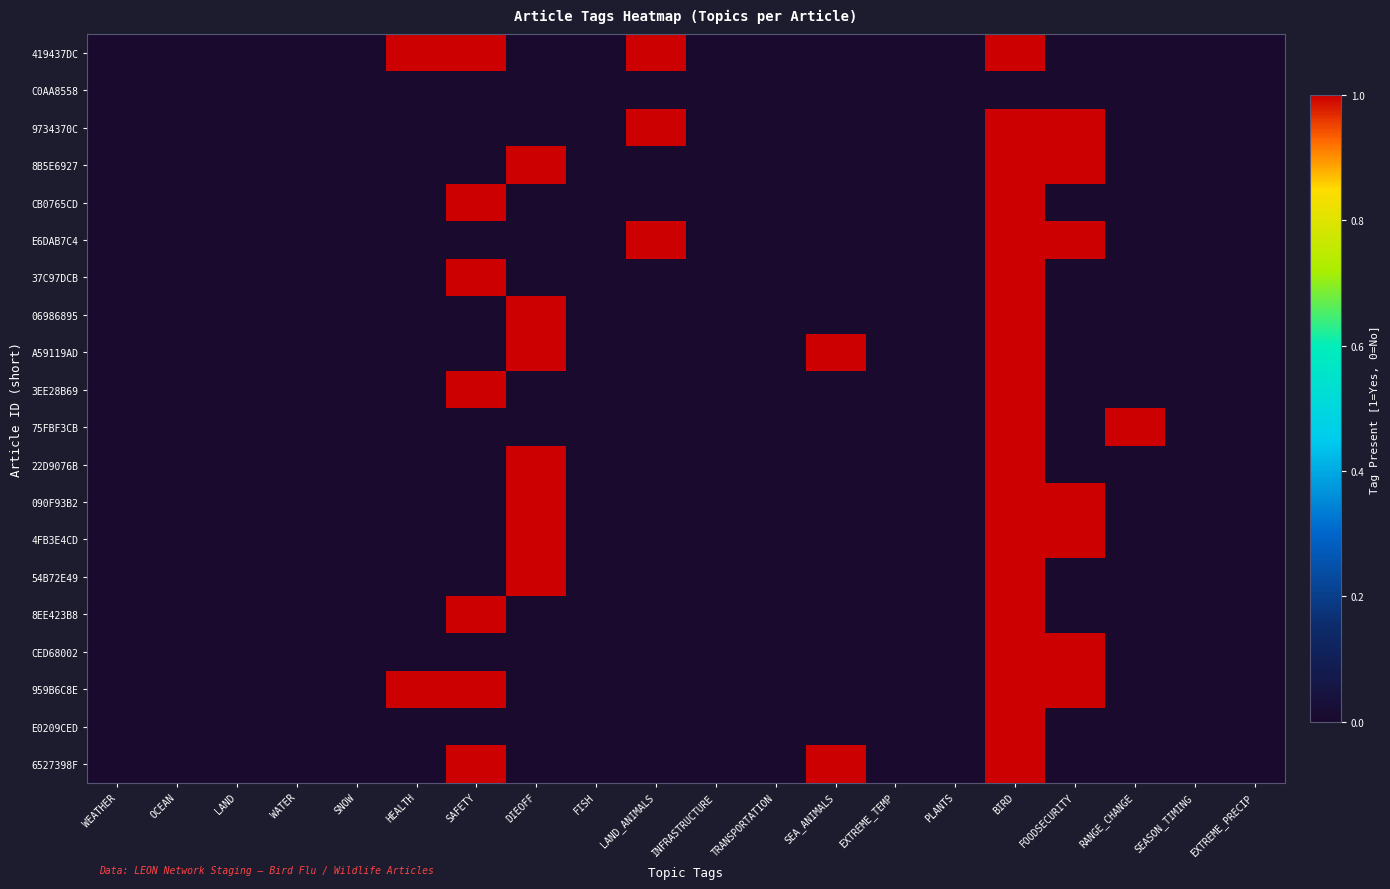

Reading left to right, extract all data points from this chart.

419437DC: WEATHER=0	OCEAN=0	LAND=0	WATER=0	SNOW=0	HEALTH=1	SAFETY=1	DIEOFF=0	FISH=0	LAND_ANIMALS=1	INFRASTRUCTURE=0	TRANSPORTATION=0	SEA_ANIMALS=0	EXTREME_TEMP=0	PLANTS=0	BIRD=1	FOODSECURITY=0	RANGE_CHANGE=0	SEASON_TIMING=0	EXTREME_PRECIP=0
C0AA8558: WEATHER=0	OCEAN=0	LAND=0	WATER=0	SNOW=0	HEALTH=0	SAFETY=0	DIEOFF=0	FISH=0	LAND_ANIMALS=0	INFRASTRUCTURE=0	TRANSPORTATION=0	SEA_ANIMALS=0	EXTREME_TEMP=0	PLANTS=0	BIRD=0	FOODSECURITY=0	RANGE_CHANGE=0	SEASON_TIMING=0	EXTREME_PRECIP=0
9734370C: WEATHER=0	OCEAN=0	LAND=0	WATER=0	SNOW=0	HEALTH=0	SAFETY=0	DIEOFF=0	FISH=0	LAND_ANIMALS=1	INFRASTRUCTURE=0	TRANSPORTATION=0	SEA_ANIMALS=0	EXTREME_TEMP=0	PLANTS=0	BIRD=1	FOODSECURITY=1	RANGE_CHANGE=0	SEASON_TIMING=0	EXTREME_PRECIP=0
8B5E6927: WEATHER=0	OCEAN=0	LAND=0	WATER=0	SNOW=0	HEALTH=0	SAFETY=0	DIEOFF=1	FISH=0	LAND_ANIMALS=0	INFRASTRUCTURE=0	TRANSPORTATION=0	SEA_ANIMALS=0	EXTREME_TEMP=0	PLANTS=0	BIRD=1	FOODSECURITY=1	RANGE_CHANGE=0	SEASON_TIMING=0	EXTREME_PRECIP=0
CB0765CD: WEATHER=0	OCEAN=0	LAND=0	WATER=0	SNOW=0	HEALTH=0	SAFETY=1	DIEOFF=0	FISH=0	LAND_ANIMALS=0	INFRASTRUCTURE=0	TRANSPORTATION=0	SEA_ANIMALS=0	EXTREME_TEMP=0	PLANTS=0	BIRD=1	FOODSECURITY=0	RANGE_CHANGE=0	SEASON_TIMING=0	EXTREME_PRECIP=0
E6DAB7C4: WEATHER=0	OCEAN=0	LAND=0	WATER=0	SNOW=0	HEALTH=0	SAFETY=0	DIEOFF=0	FISH=0	LAND_ANIMALS=1	INFRASTRUCTURE=0	TRANSPORTATION=0	SEA_ANIMALS=0	EXTREME_TEMP=0	PLANTS=0	BIRD=1	FOODSECURITY=1	RANGE_CHANGE=0	SEASON_TIMING=0	EXTREME_PRECIP=0
37C97DCB: WEATHER=0	OCEAN=0	LAND=0	WATER=0	SNOW=0	HEALTH=0	SAFETY=1	DIEOFF=0	FISH=0	LAND_ANIMALS=0	INFRASTRUCTURE=0	TRANSPORTATION=0	SEA_ANIMALS=0	EXTREME_TEMP=0	PLANTS=0	BIRD=1	FOODSECURITY=0	RANGE_CHANGE=0	SEASON_TIMING=0	EXTREME_PRECIP=0
06986895: WEATHER=0	OCEAN=0	LAND=0	WATER=0	SNOW=0	HEALTH=0	SAFETY=0	DIEOFF=1	FISH=0	LAND_ANIMALS=0	INFRASTRUCTURE=0	TRANSPORTATION=0	SEA_ANIMALS=0	EXTREME_TEMP=0	PLANTS=0	BIRD=1	FOODSECURITY=0	RANGE_CHANGE=0	SEASON_TIMING=0	EXTREME_PRECIP=0
A59119AD: WEATHER=0	OCEAN=0	LAND=0	WATER=0	SNOW=0	HEALTH=0	SAFETY=0	DIEOFF=1	FISH=0	LAND_ANIMALS=0	INFRASTRUCTURE=0	TRANSPORTATION=0	SEA_ANIMALS=1	EXTREME_TEMP=0	PLANTS=0	BIRD=1	FOODSECURITY=0	RANGE_CHANGE=0	SEASON_TIMING=0	EXTREME_PRECIP=0
3EE28B69: WEATHER=0	OCEAN=0	LAND=0	WATER=0	SNOW=0	HEALTH=0	SAFETY=1	DIEOFF=0	FISH=0	LAND_ANIMALS=0	INFRASTRUCTURE=0	TRANSPORTATION=0	SEA_ANIMALS=0	EXTREME_TEMP=0	PLANTS=0	BIRD=1	FOODSECURITY=0	RANGE_CHANGE=0	SEASON_TIMING=0	EXTREME_PRECIP=0
75FBF3CB: WEATHER=0	OCEAN=0	LAND=0	WATER=0	SNOW=0	HEALTH=0	SAFETY=0	DIEOFF=0	FISH=0	LAND_ANIMALS=0	INFRASTRUCTURE=0	TRANSPORTATION=0	SEA_ANIMALS=0	EXTREME_TEMP=0	PLANTS=0	BIRD=1	FOODSECURITY=0	RANGE_CHANGE=1	SEASON_TIMING=0	EXTREME_PRECIP=0
22D9076B: WEATHER=0	OCEAN=0	LAND=0	WATER=0	SNOW=0	HEALTH=0	SAFETY=0	DIEOFF=1	FISH=0	LAND_ANIMALS=0	INFRASTRUCTURE=0	TRANSPORTATION=0	SEA_ANIMALS=0	EXTREME_TEMP=0	PLANTS=0	BIRD=1	FOODSECURITY=0	RANGE_CHANGE=0	SEASON_TIMING=0	EXTREME_PRECIP=0
090F93B2: WEATHER=0	OCEAN=0	LAND=0	WATER=0	SNOW=0	HEALTH=0	SAFETY=0	DIEOFF=1	FISH=0	LAND_ANIMALS=0	INFRASTRUCTURE=0	TRANSPORTATION=0	SEA_ANIMALS=0	EXTREME_TEMP=0	PLANTS=0	BIRD=1	FOODSECURITY=1	RANGE_CHANGE=0	SEASON_TIMING=0	EXTREME_PRECIP=0
4FB3E4CD: WEATHER=0	OCEAN=0	LAND=0	WATER=0	SNOW=0	HEALTH=0	SAFETY=0	DIEOFF=1	FISH=0	LAND_ANIMALS=0	INFRASTRUCTURE=0	TRANSPORTATION=0	SEA_ANIMALS=0	EXTREME_TEMP=0	PLANTS=0	BIRD=1	FOODSECURITY=1	RANGE_CHANGE=0	SEASON_TIMING=0	EXTREME_PRECIP=0
54B72E49: WEATHER=0	OCEAN=0	LAND=0	WATER=0	SNOW=0	HEALTH=0	SAFETY=0	DIEOFF=1	FISH=0	LAND_ANIMALS=0	INFRASTRUCTURE=0	TRANSPORTATION=0	SEA_ANIMALS=0	EXTREME_TEMP=0	PLANTS=0	BIRD=1	FOODSECURITY=0	RANGE_CHANGE=0	SEASON_TIMING=0	EXTREME_PRECIP=0
8EE423B8: WEATHER=0	OCEAN=0	LAND=0	WATER=0	SNOW=0	HEALTH=0	SAFETY=1	DIEOFF=0	FISH=0	LAND_ANIMALS=0	INFRASTRUCTURE=0	TRANSPORTATION=0	SEA_ANIMALS=0	EXTREME_TEMP=0	PLANTS=0	BIRD=1	FOODSECURITY=0	RANGE_CHANGE=0	SEASON_TIMING=0	EXTREME_PRECIP=0
CED68002: WEATHER=0	OCEAN=0	LAND=0	WATER=0	SNOW=0	HEALTH=0	SAFETY=0	DIEOFF=0	FISH=0	LAND_ANIMALS=0	INFRASTRUCTURE=0	TRANSPORTATION=0	SEA_ANIMALS=0	EXTREME_TEMP=0	PLANTS=0	BIRD=1	FOODSECURITY=1	RANGE_CHANGE=0	SEASON_TIMING=0	EXTREME_PRECIP=0
959B6C8E: WEATHER=0	OCEAN=0	LAND=0	WATER=0	SNOW=0	HEALTH=1	SAFETY=1	DIEOFF=0	FISH=0	LAND_ANIMALS=0	INFRASTRUCTURE=0	TRANSPORTATION=0	SEA_ANIMALS=0	EXTREME_TEMP=0	PLANTS=0	BIRD=1	FOODSECURITY=1	RANGE_CHANGE=0	SEASON_TIMING=0	EXTREME_PRECIP=0
E0209CED: WEATHER=0	OCEAN=0	LAND=0	WATER=0	SNOW=0	HEALTH=0	SAFETY=0	DIEOFF=0	FISH=0	LAND_ANIMALS=0	INFRASTRUCTURE=0	TRANSPORTATION=0	SEA_ANIMALS=0	EXTREME_TEMP=0	PLANTS=0	BIRD=1	FOODSECURITY=0	RANGE_CHANGE=0	SEASON_TIMING=0	EXTREME_PRECIP=0
6527398F: WEATHER=0	OCEAN=0	LAND=0	WATER=0	SNOW=0	HEALTH=0	SAFETY=1	DIEOFF=0	FISH=0	LAND_ANIMALS=0	INFRASTRUCTURE=0	TRANSPORTATION=0	SEA_ANIMALS=1	EXTREME_TEMP=0	PLANTS=0	BIRD=1	FOODSECURITY=0	RANGE_CHANGE=0	SEASON_TIMING=0	EXTREME_PRECIP=0